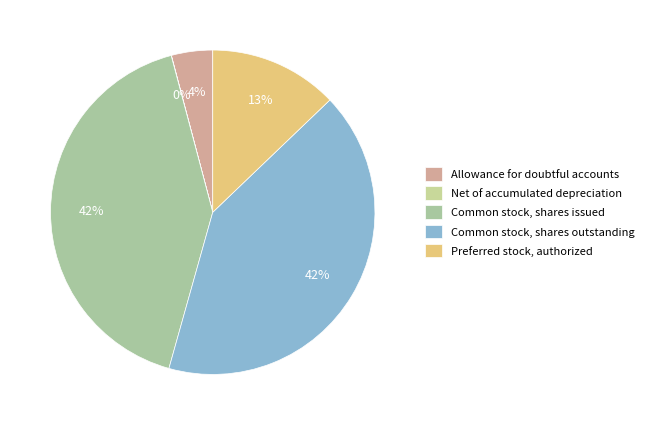

Count the number of slices in the pie.

5